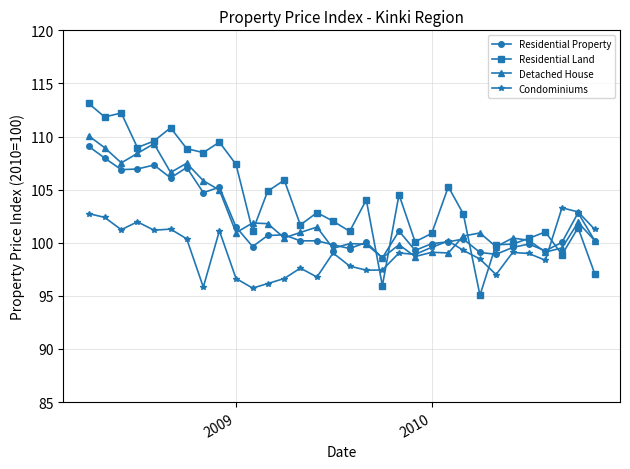

What is the difference between the maximum and minimum values in the Condominiums series?

7.6